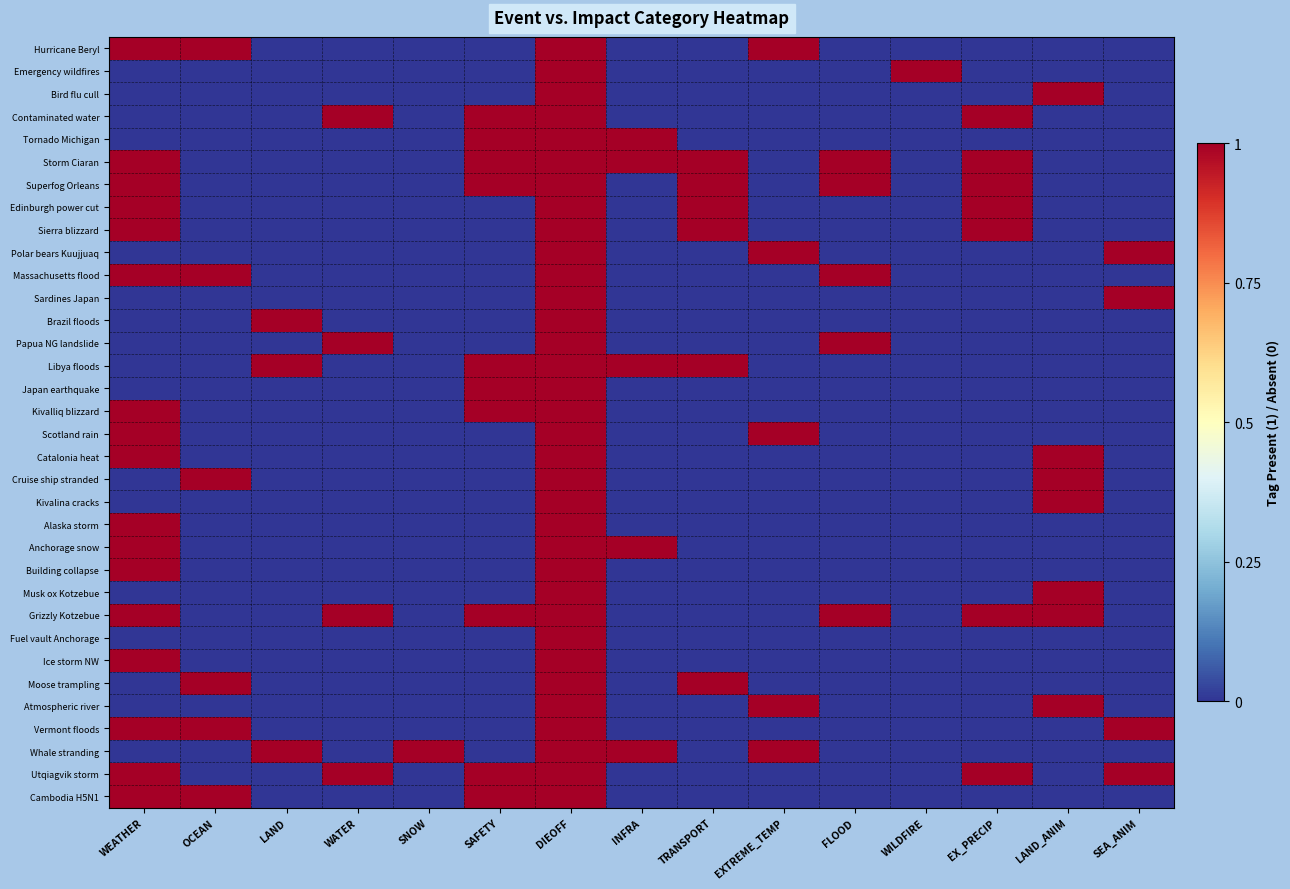

Which series has the largest total across all categories?

Storm Ciaran